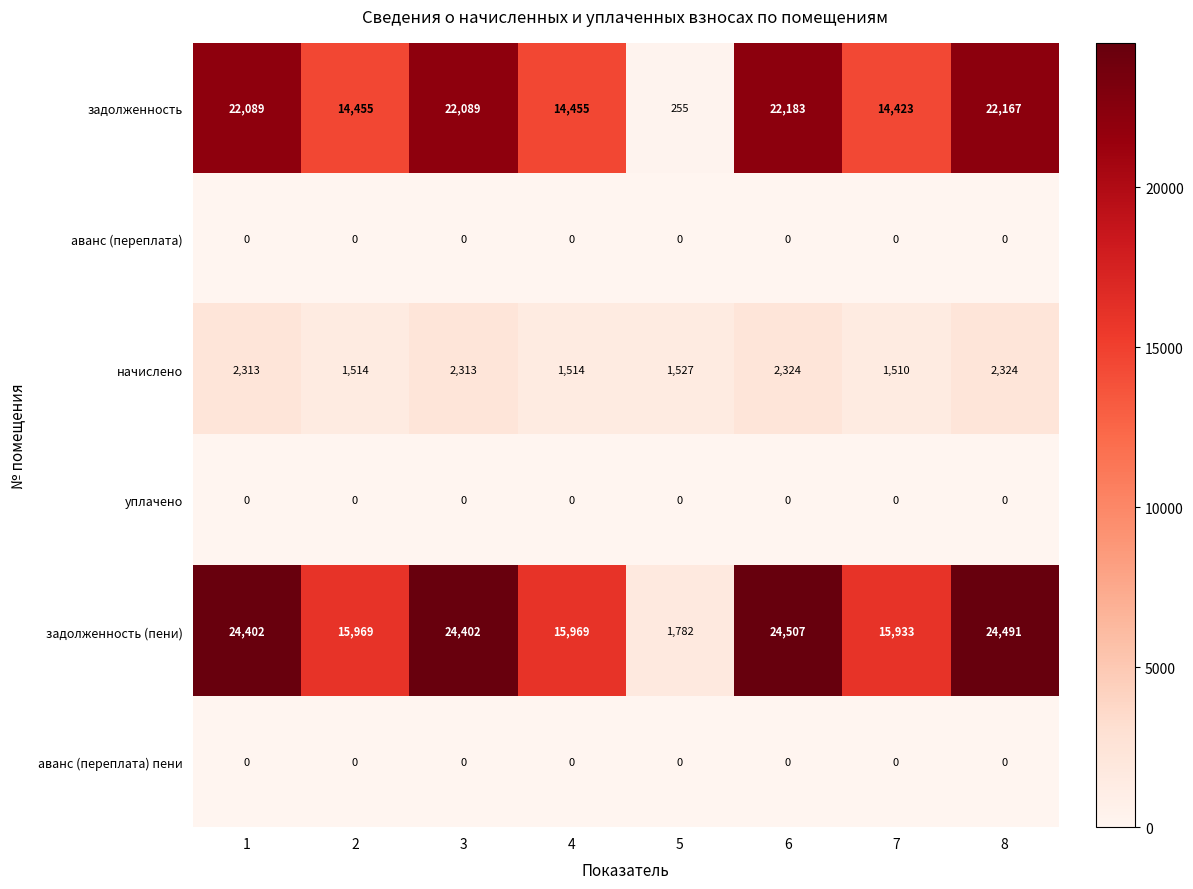

Read the задолженность value at 6.

22183